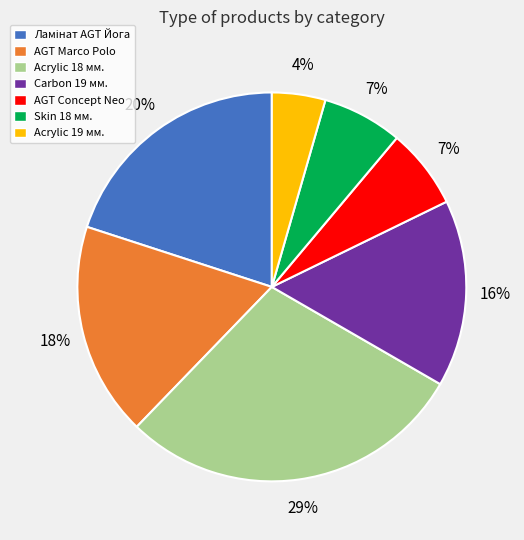

How many slices are in this pie chart?

7